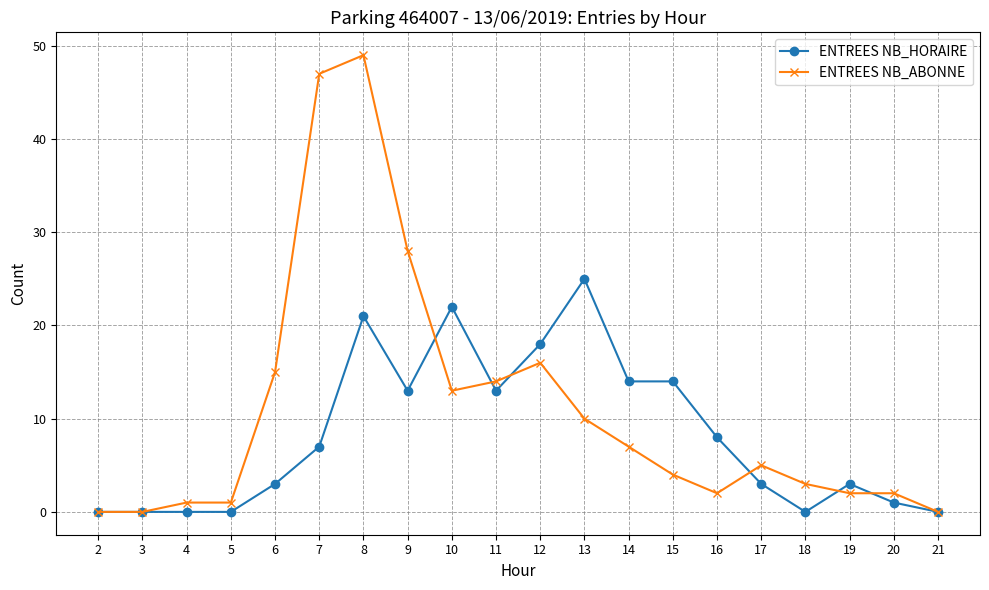

Which series has the widest spread of values?

ENTREES NB_ABONNE